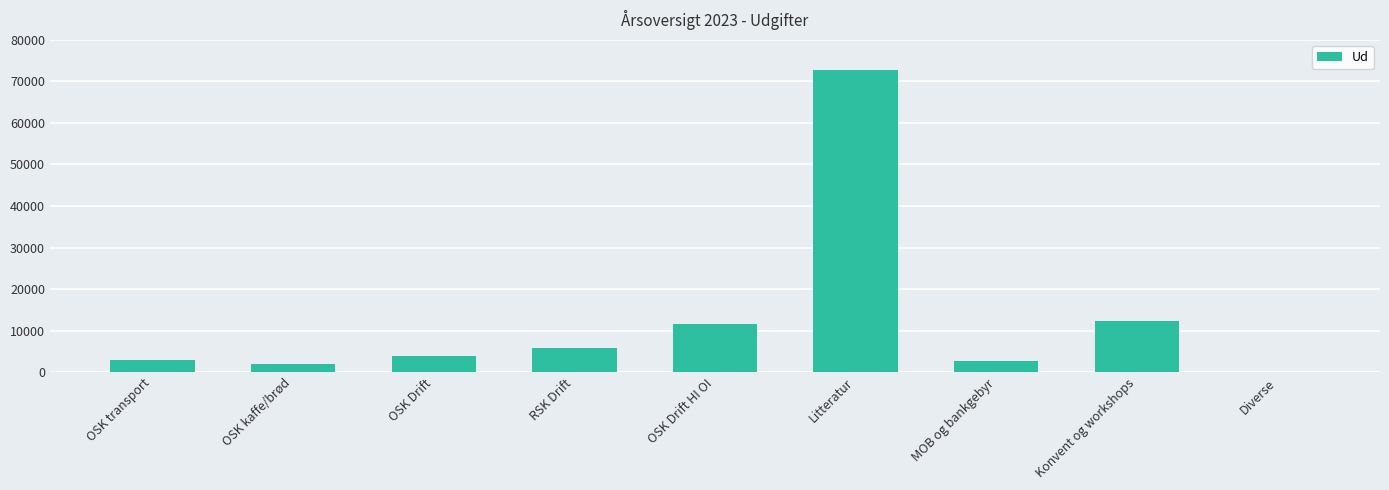

What is the sum of the values at OSK kaffe/brød and OSK Drift?

5661